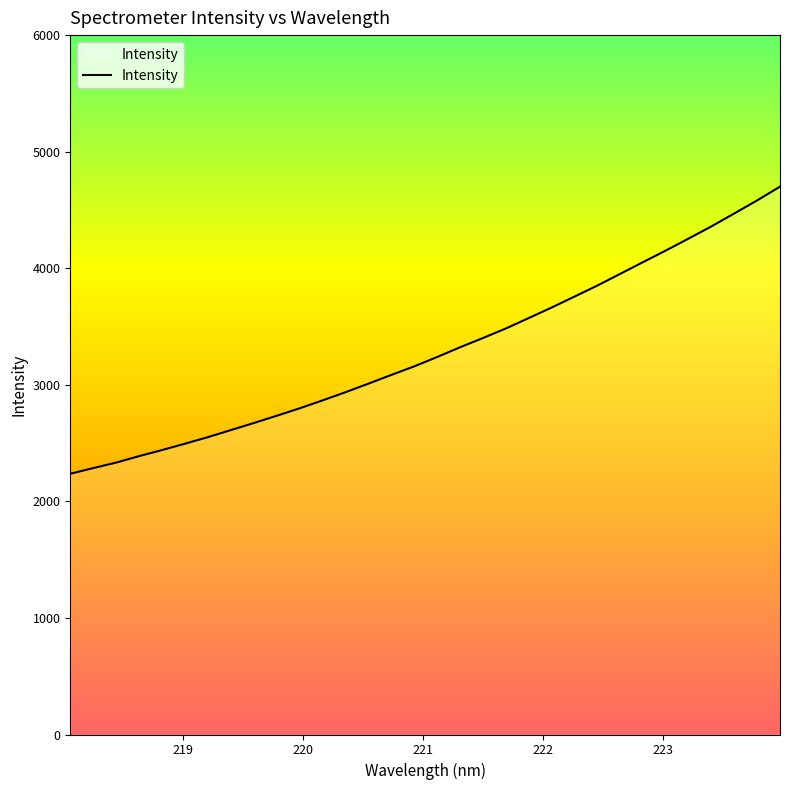

What is the smallest value displayed?

2236.8